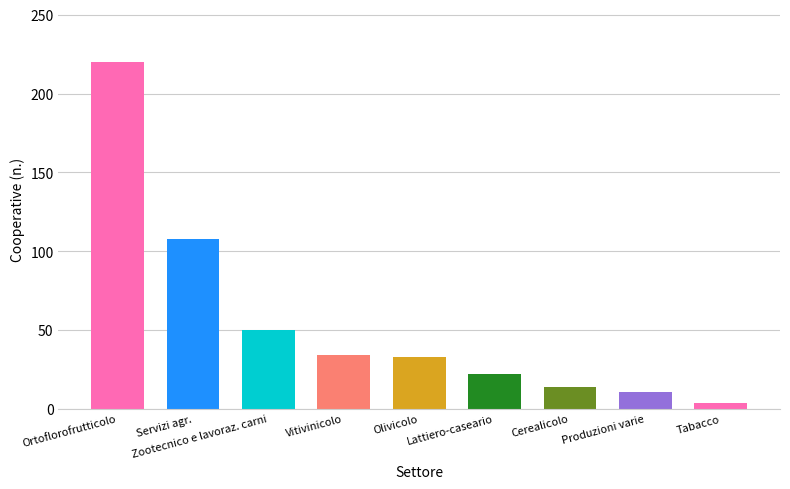

What is the sum of the values at Olivicolo and Tabacco?

37